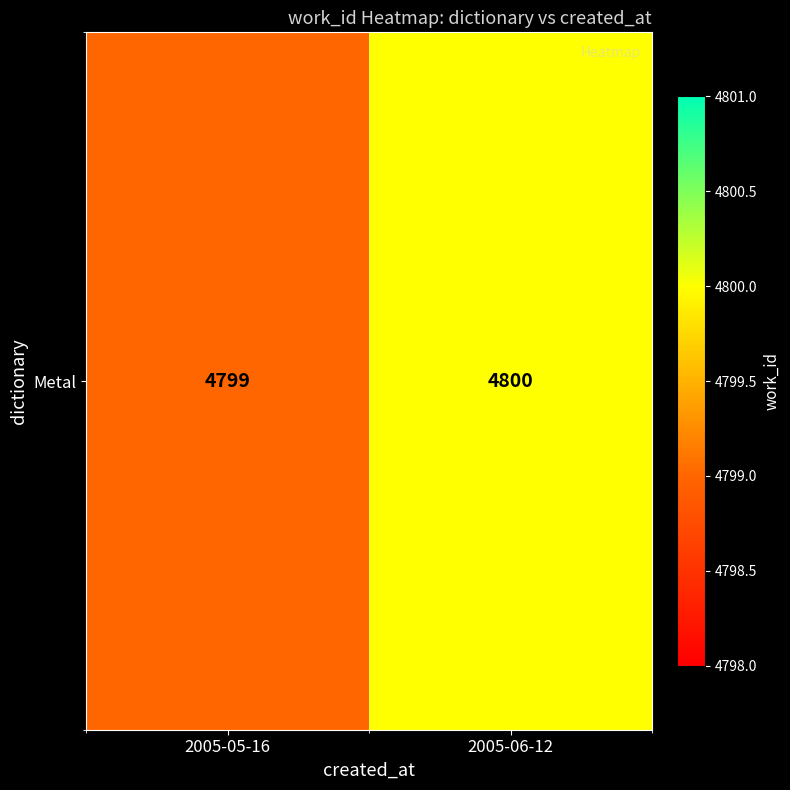

What is the maximum value shown in the chart?

4800